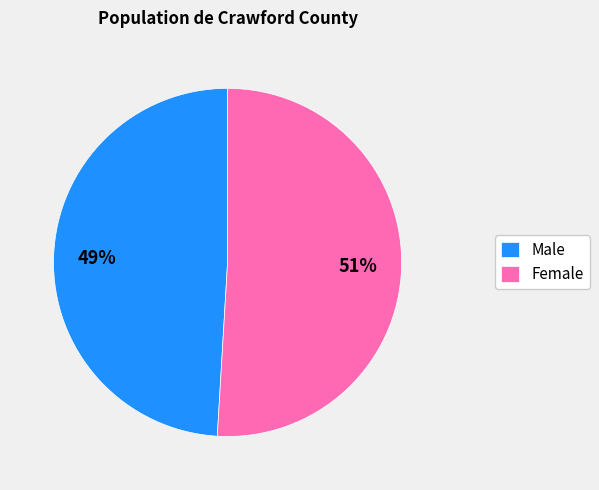

Is it true that Male is 49% of the pie?

True